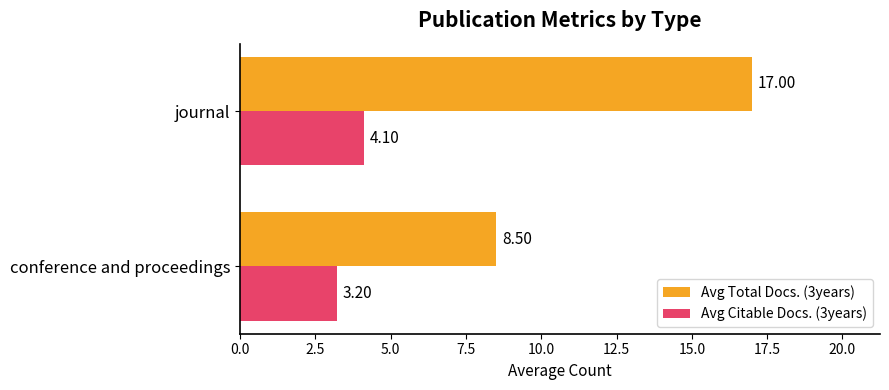

At which label is Avg Citable Docs. (3years) closest to 3?

conference and proceedings